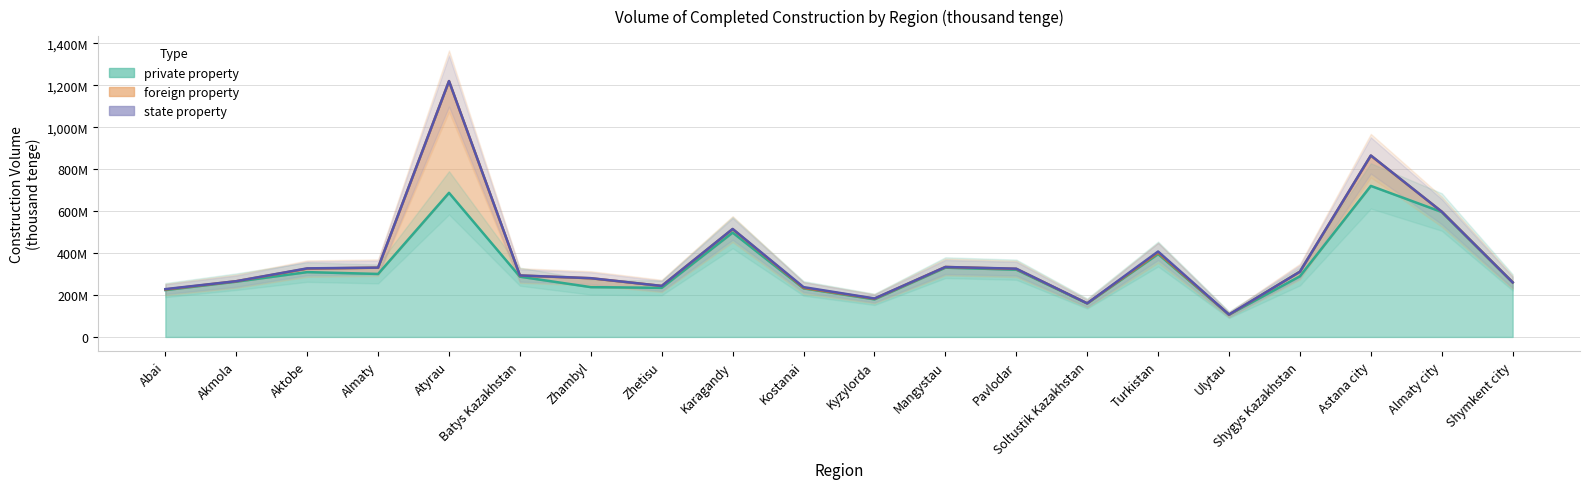

Which label corresponds to the smallest value in the chart?

Mangystau